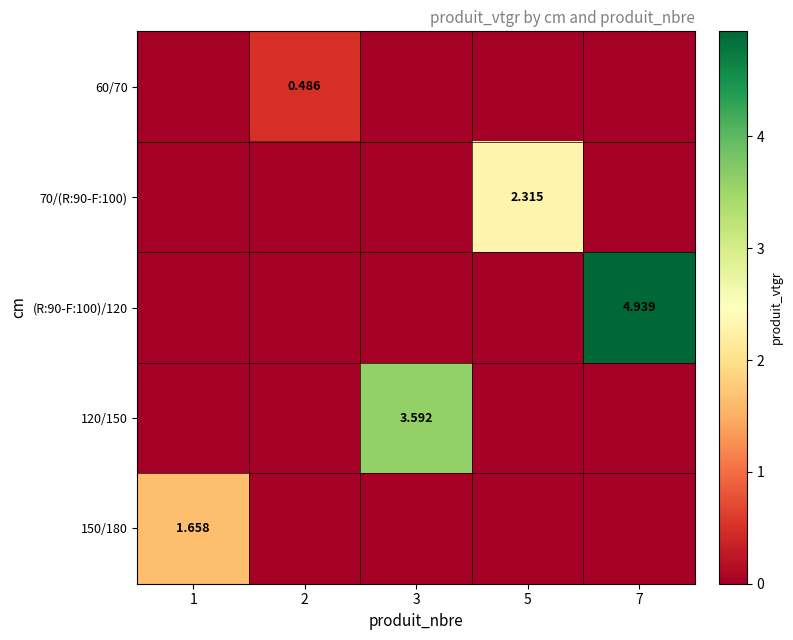

Rank the categories by 60/70 value from lowest to highest.

1, 3, 5, 7, 2